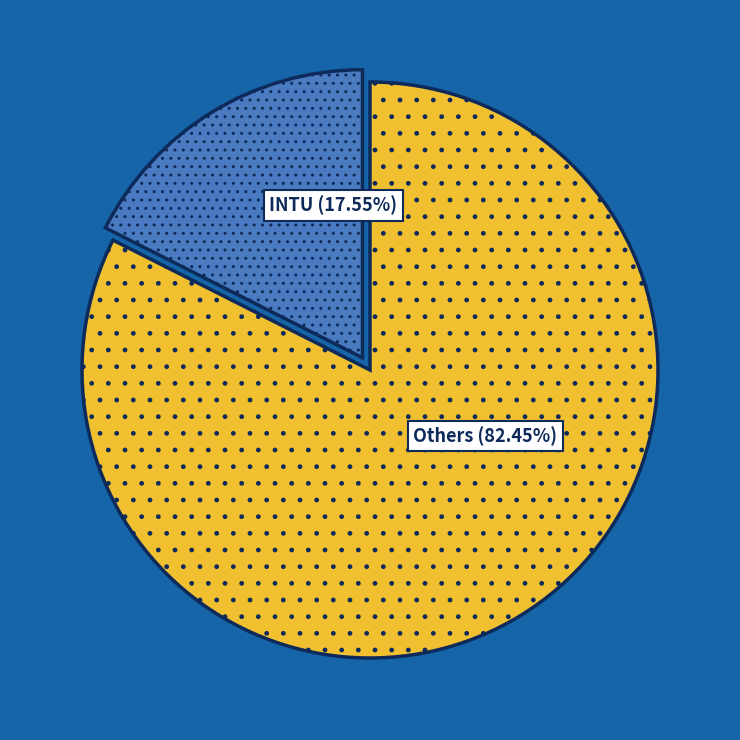

Does any single category account for the majority?

Yes